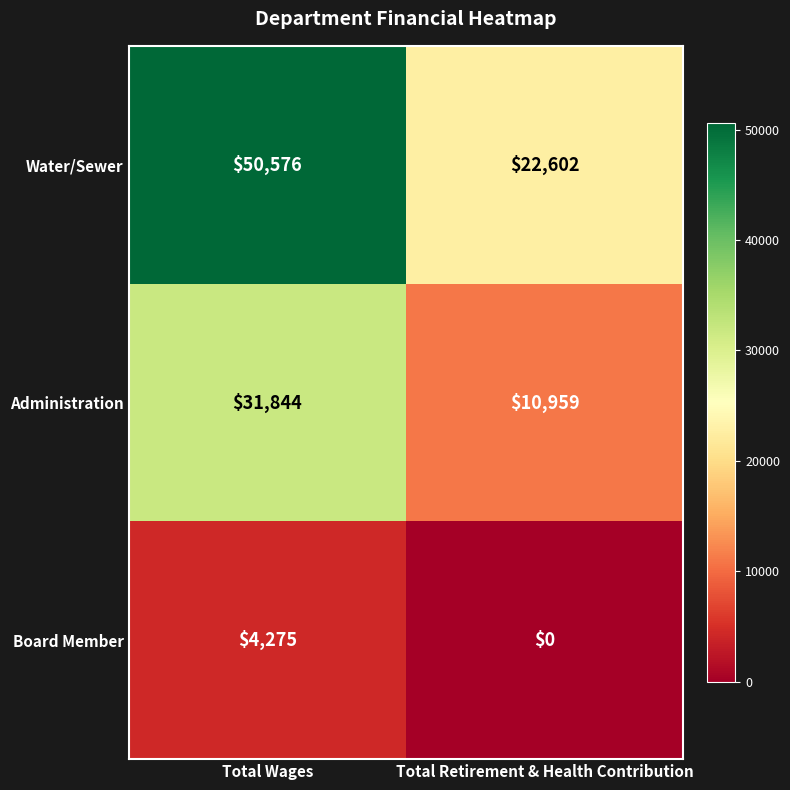

What is the difference between the highest and lowest values at Total Retirement & Health Contribution?

22602